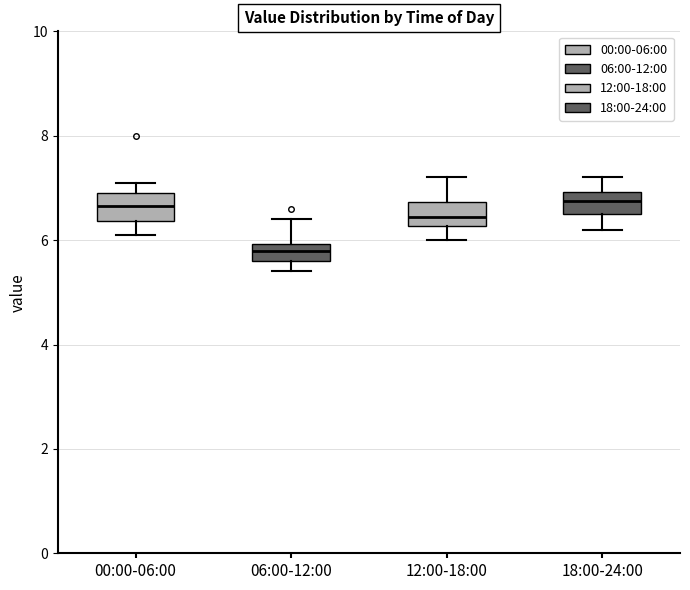

Reading left to right, transcribe this box plot: for each box, give where its median line is, the range the box spans, and where its two whiskers end, as read against the y-axis. The values are not printed on the chart, so give them approximately, as read against the axis.

00:00-06:00: median 6.6, box 6.4 to 7.0, whiskers 6.2 to 7.2
06:00-12:00: median 5.8, box 5.6 to 6.0, whiskers 5.4 to 6.4
12:00-18:00: median 6.4, box 6.2 to 6.8, whiskers 6.0 to 7.2
18:00-24:00: median 6.8, box 6.6 to 7.0, whiskers 6.2 to 7.2